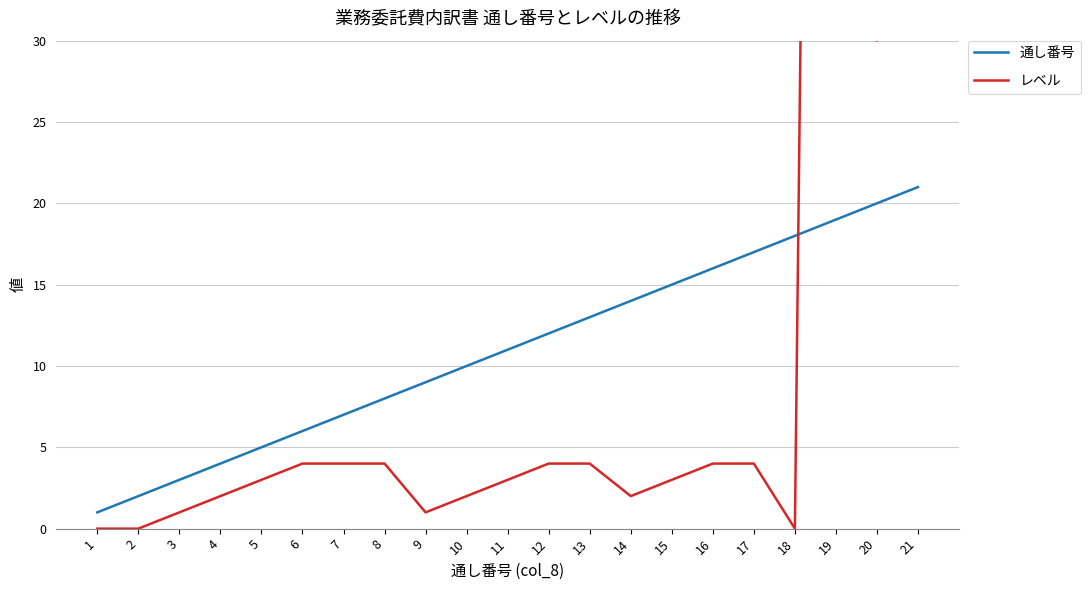

Rank the series by their average value, from lowest to highest.

通し番号, レベル